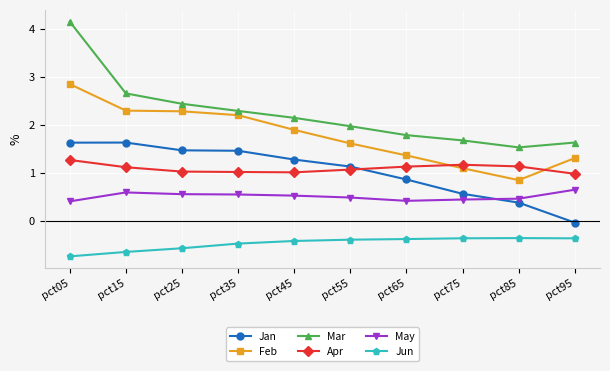

What is the value of the Jun point at the 2nd from the left?

-0.6